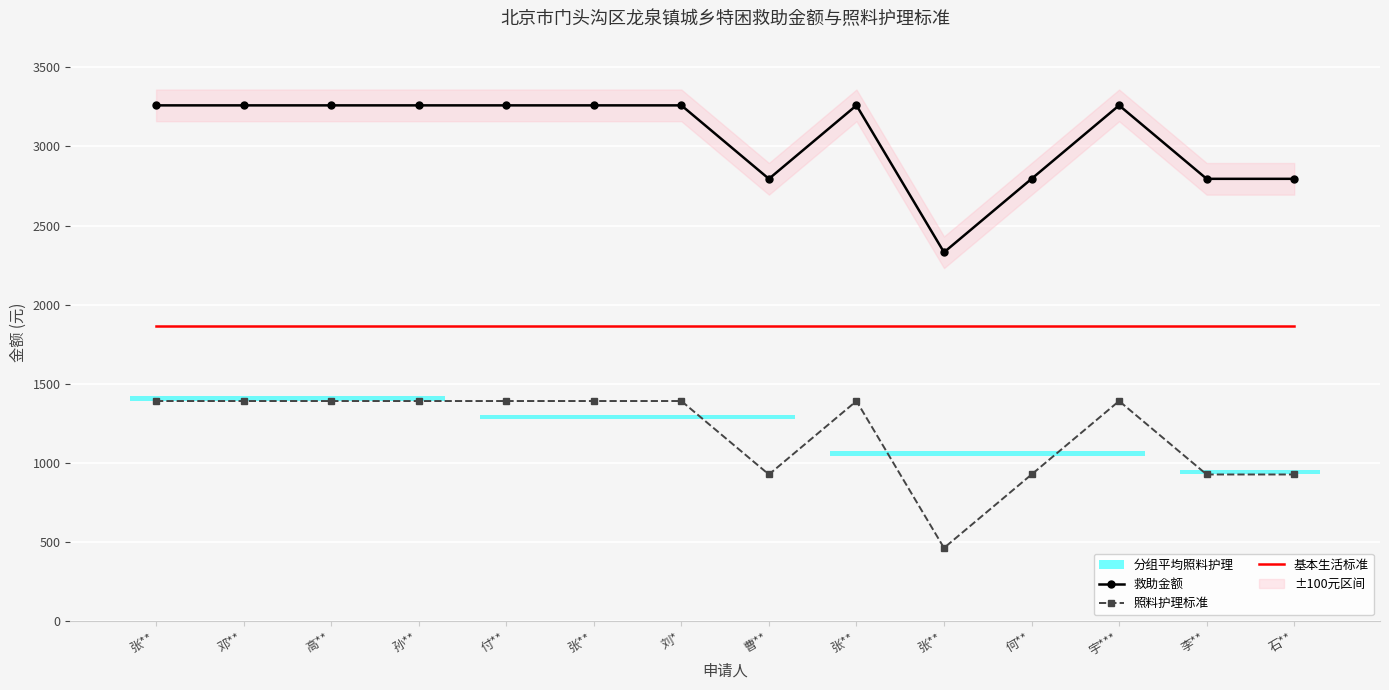

What is the label of the 13th point from the left?

李**